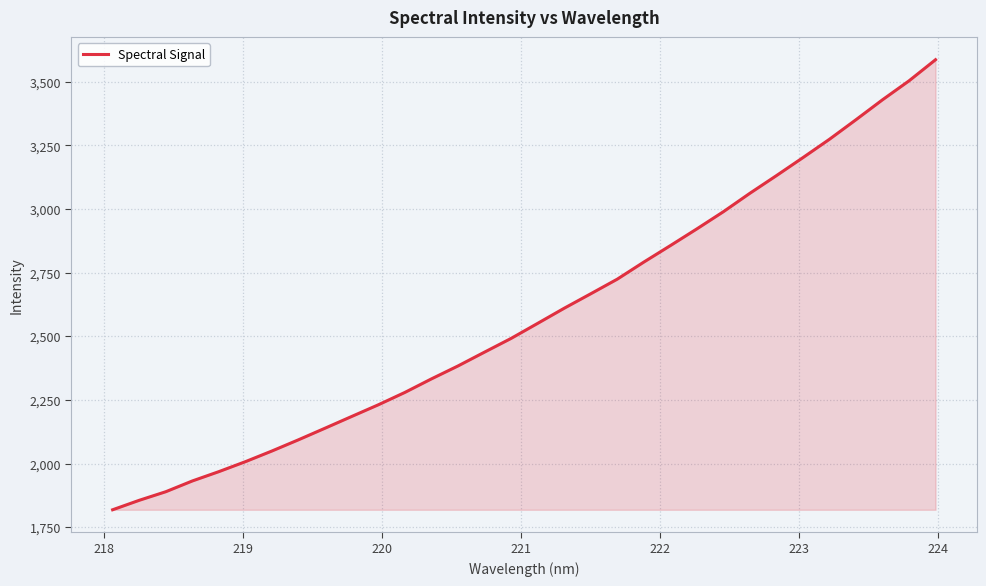

What is the smallest value displayed?

1819.2